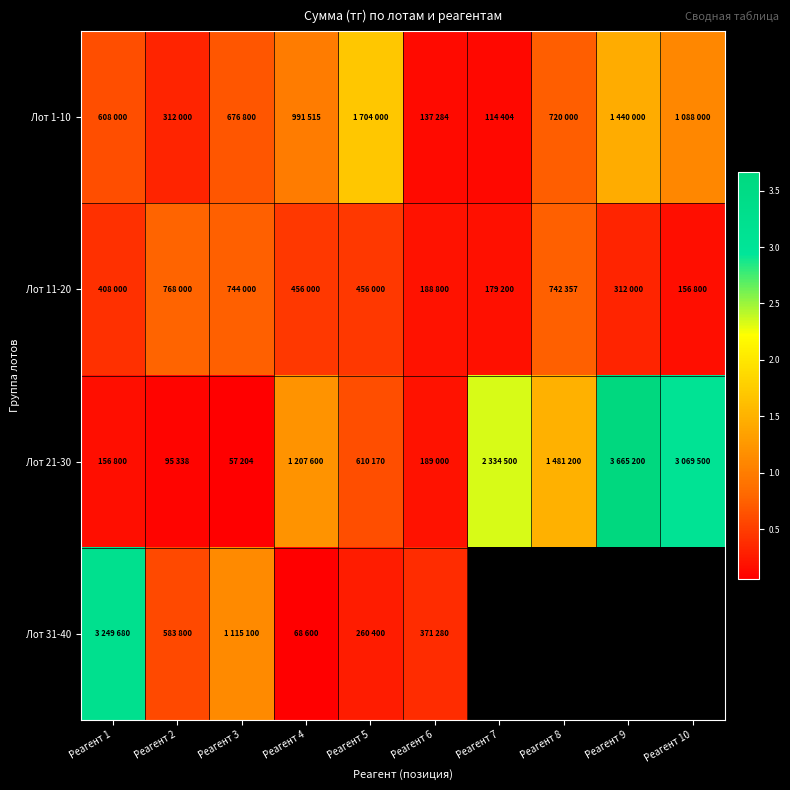

What is the difference between the Лот 11-20 values at Реагент 7 and Реагент 5?

276800.0